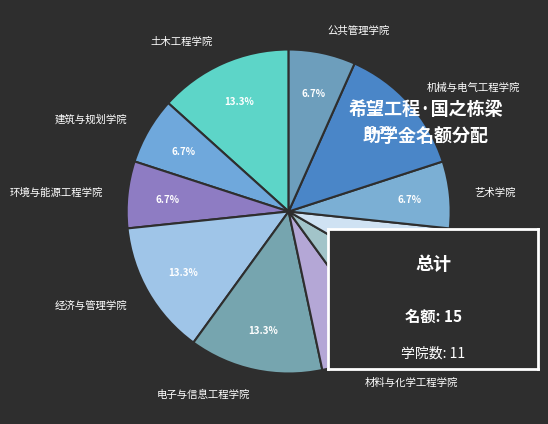

What is the total percentage of 数理学院 and 经济与管理学院?

20.0%